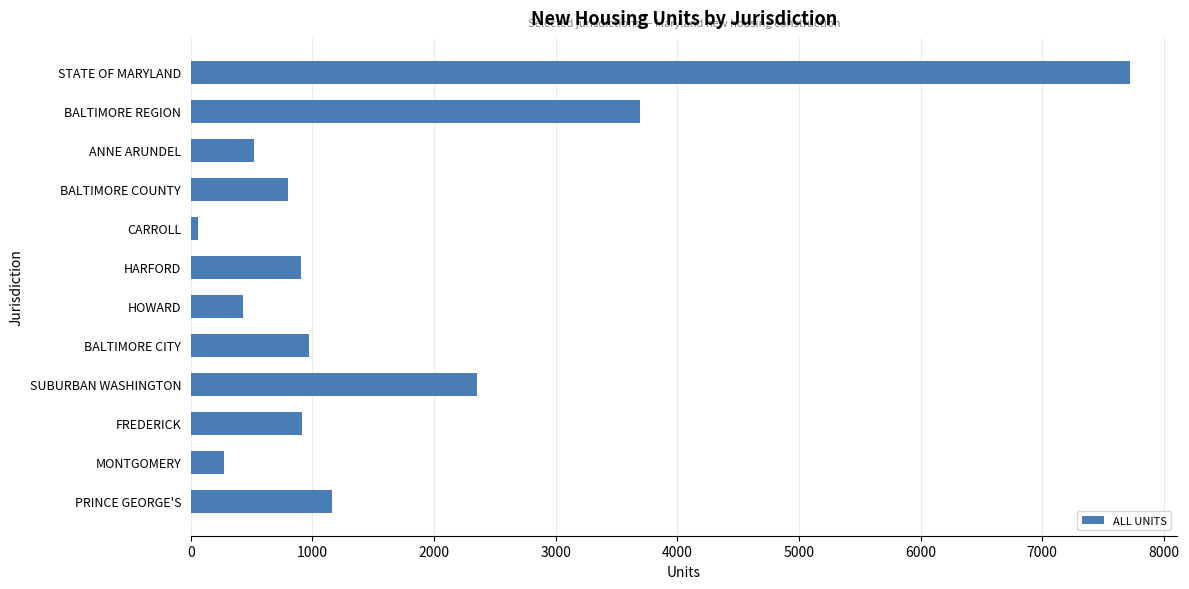

What is the label of the 1st bar from the bottom?

PRINCE GEORGE'S